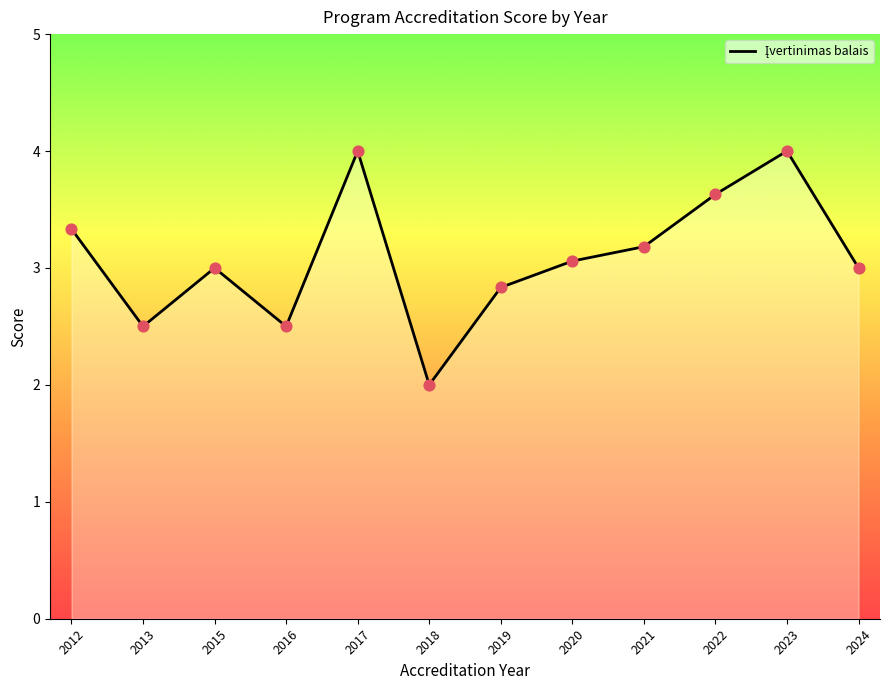

Between 2015 and 2016, which is larger?

2015